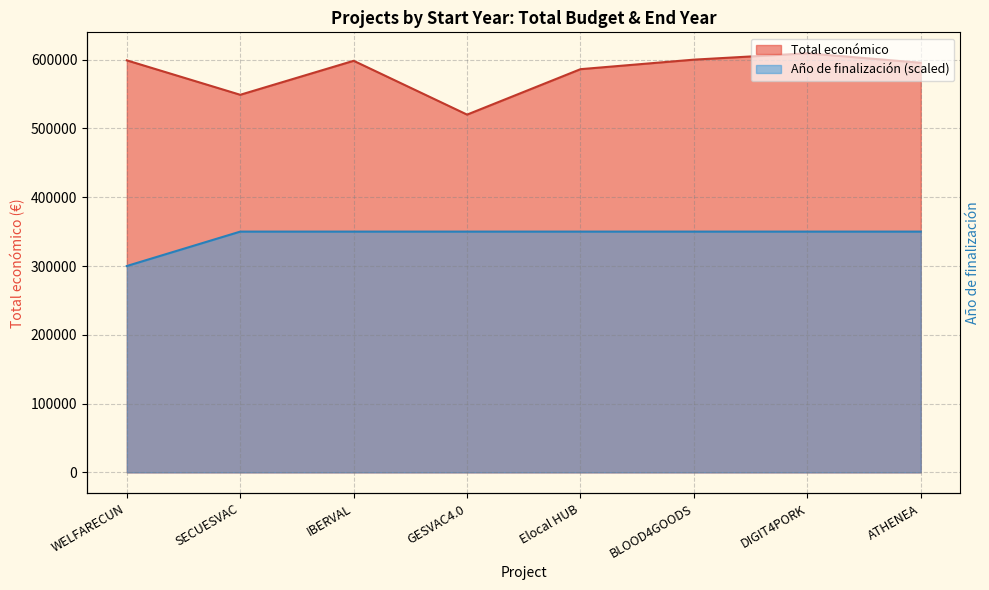

True or false: Año de finalización has a value of 350000 at IBERVAL.

True